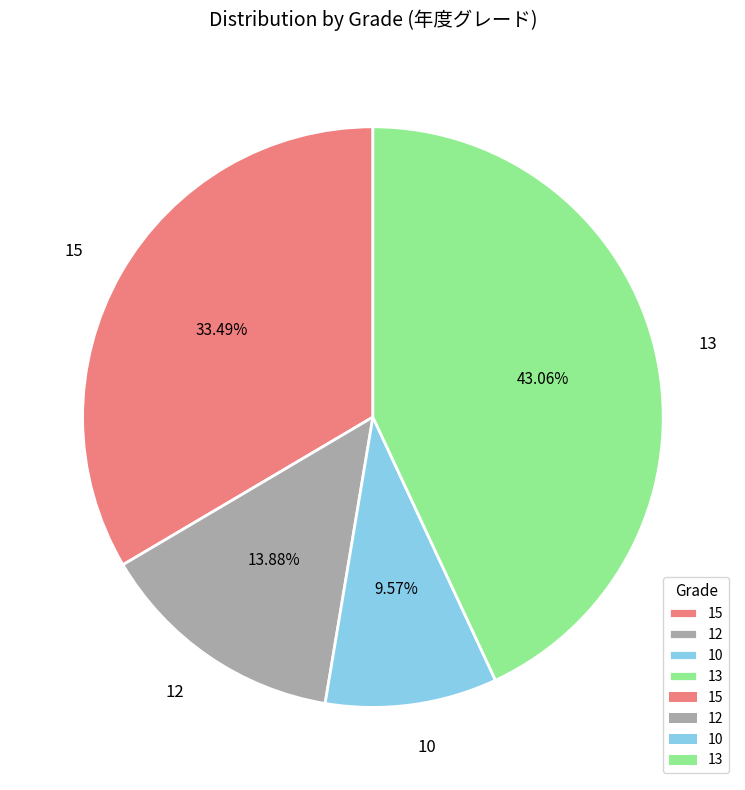

To the nearest percent, what is the difference between the 12 and 10 slice percentages?

4%